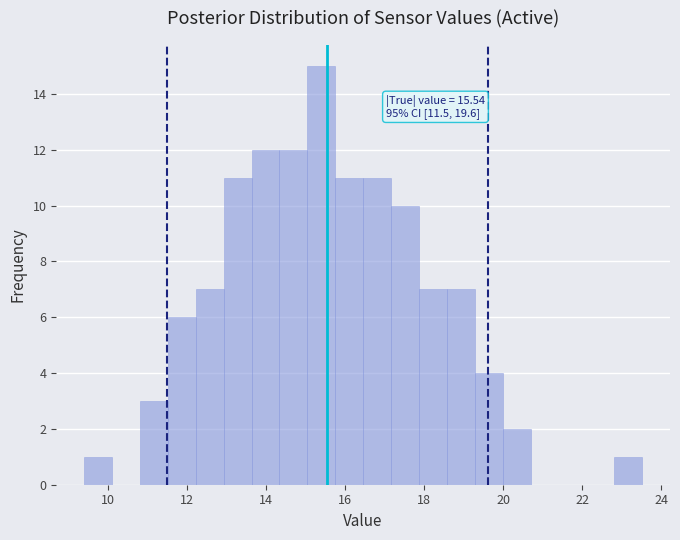

Around what value on the x-axis is the tallest bar? Give the approximate position of its centre, as read against the axis.

15.4